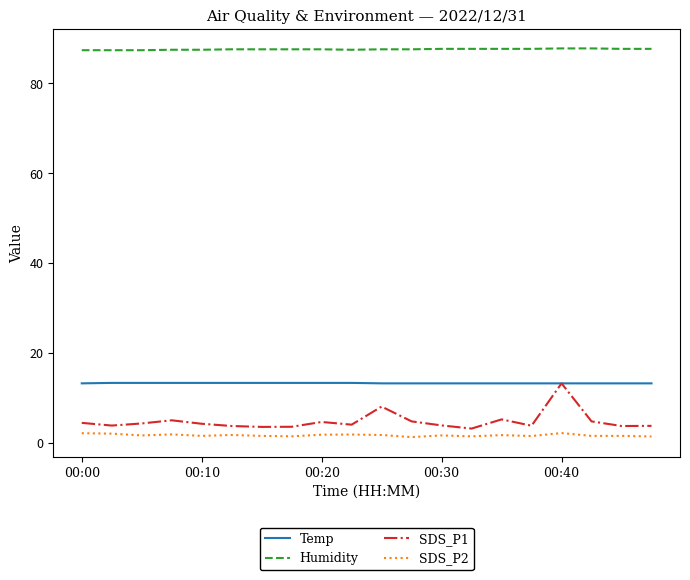

What is the maximum value shown in the chart?

87.8